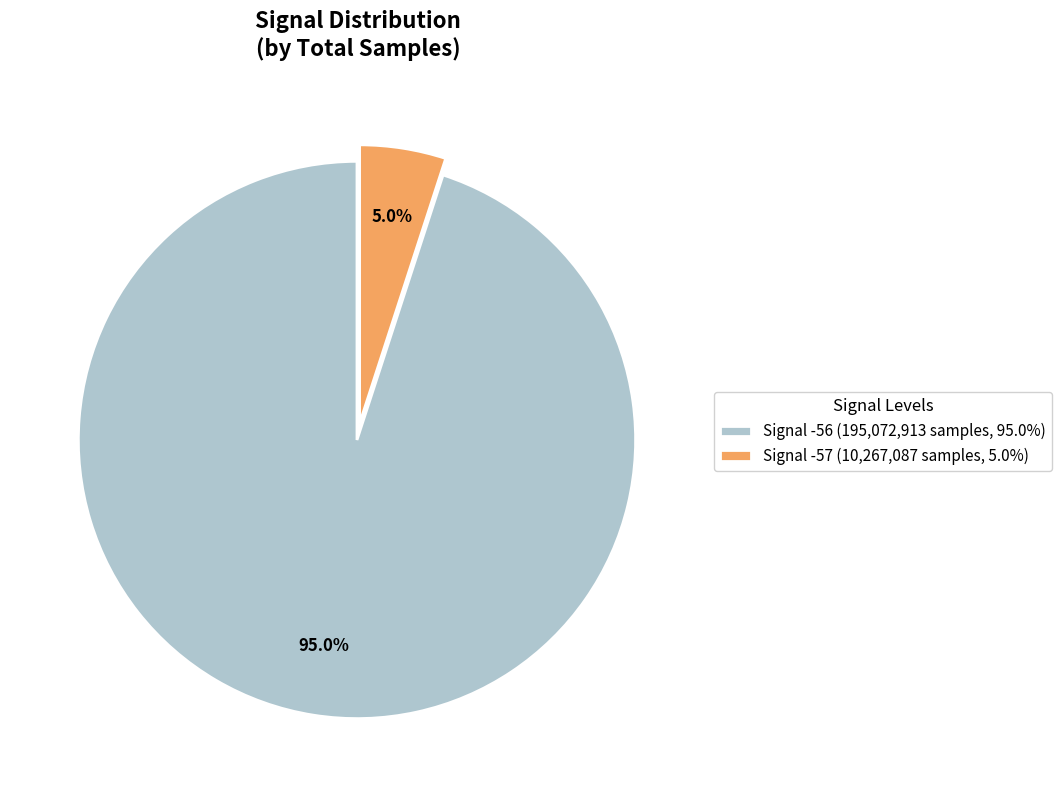

Do Signal -56 (195,072,913 samples, 95.0%) and Signal -57 (10,267,087 samples, 5.0%) together represent more than half of the pie?

Yes